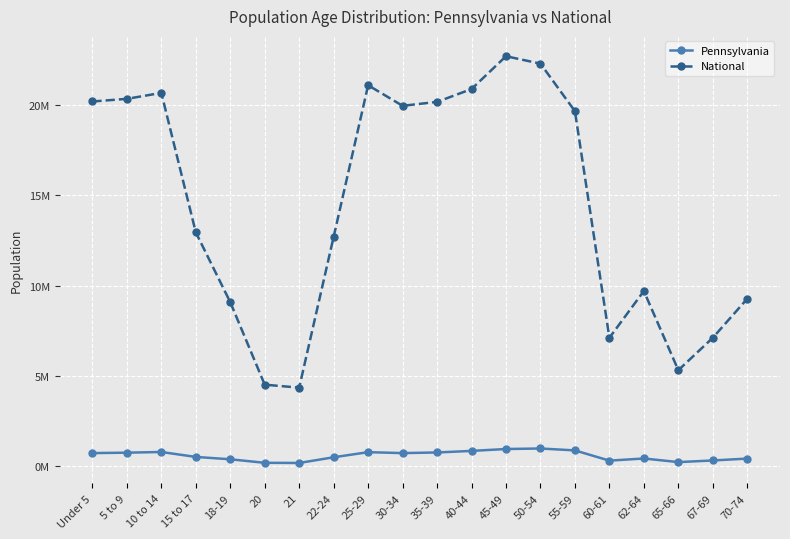

What is the average value of the Pennsylvania series?

0.6